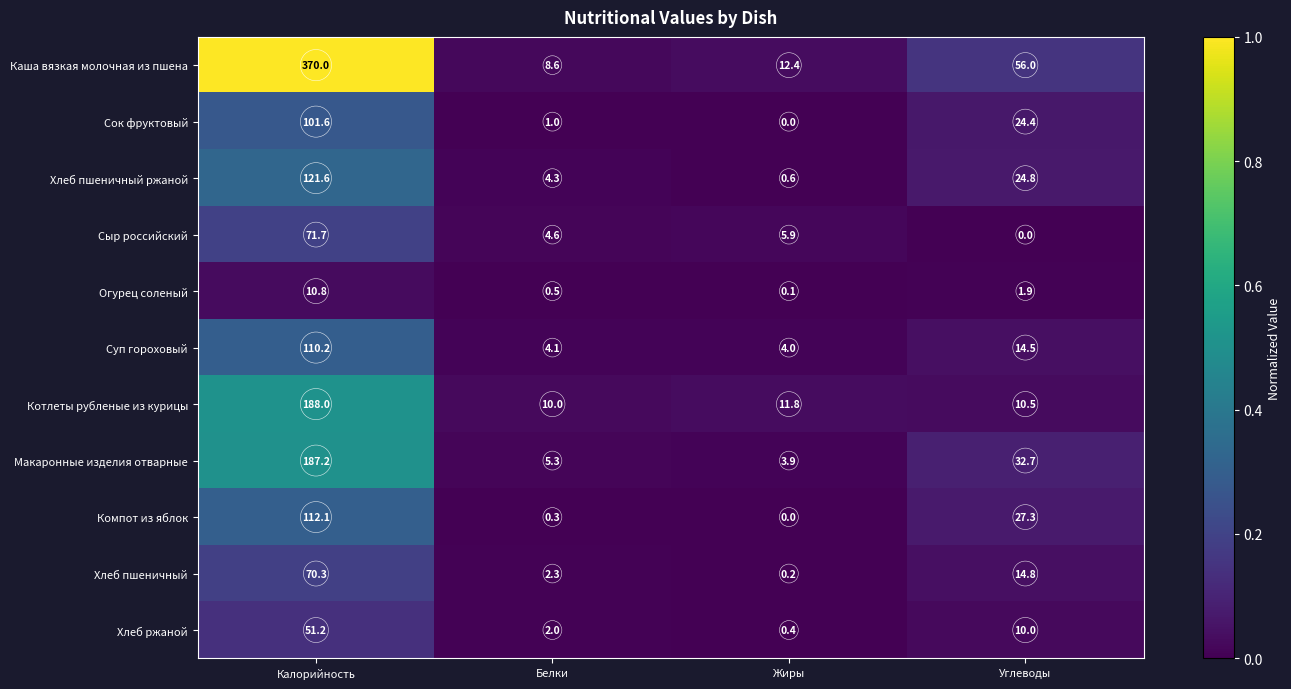

Between Калорийность and Жиры, which series saw the biggest shift?

Каша вязкая молочная из пшена